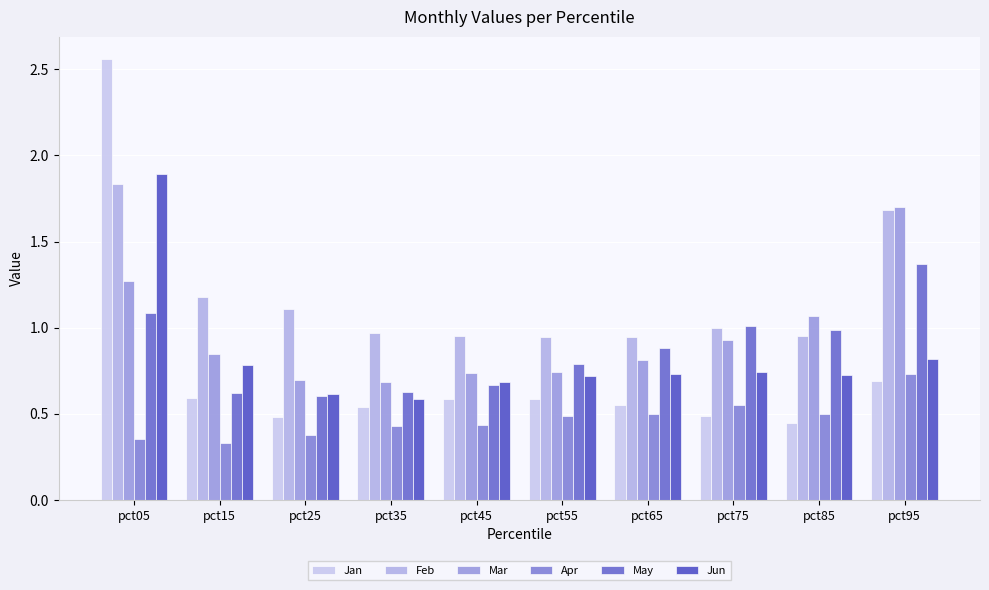

True or false: Jan has a value of 1.0 at pct05.

False